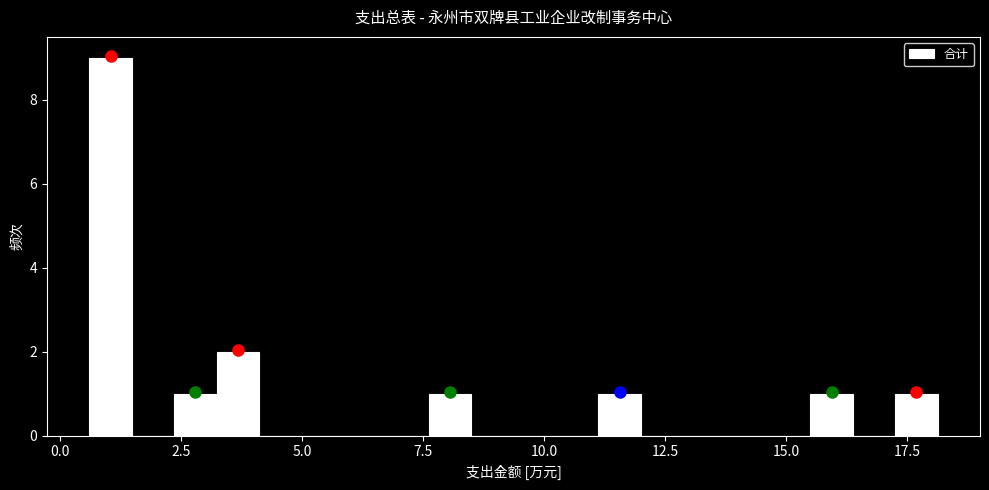

Read against the x-axis, roughly where is the centre of the tallest bar?

1.0